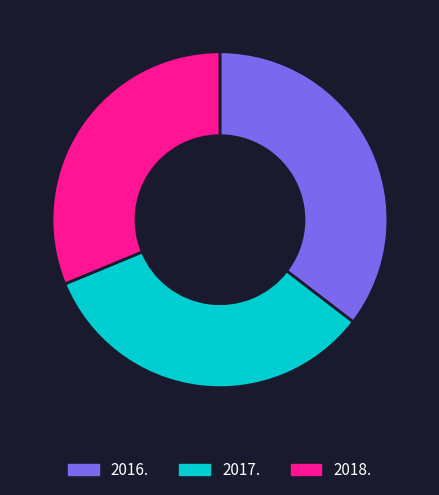

Is it true that 2018. is 31% of the pie?

True